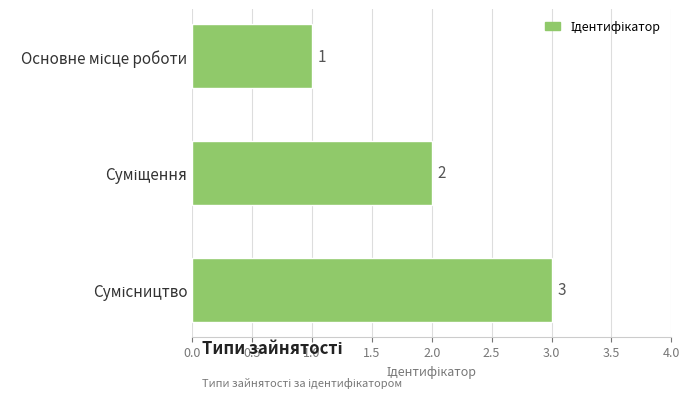

What is the value of the 1st bar from the top?

1